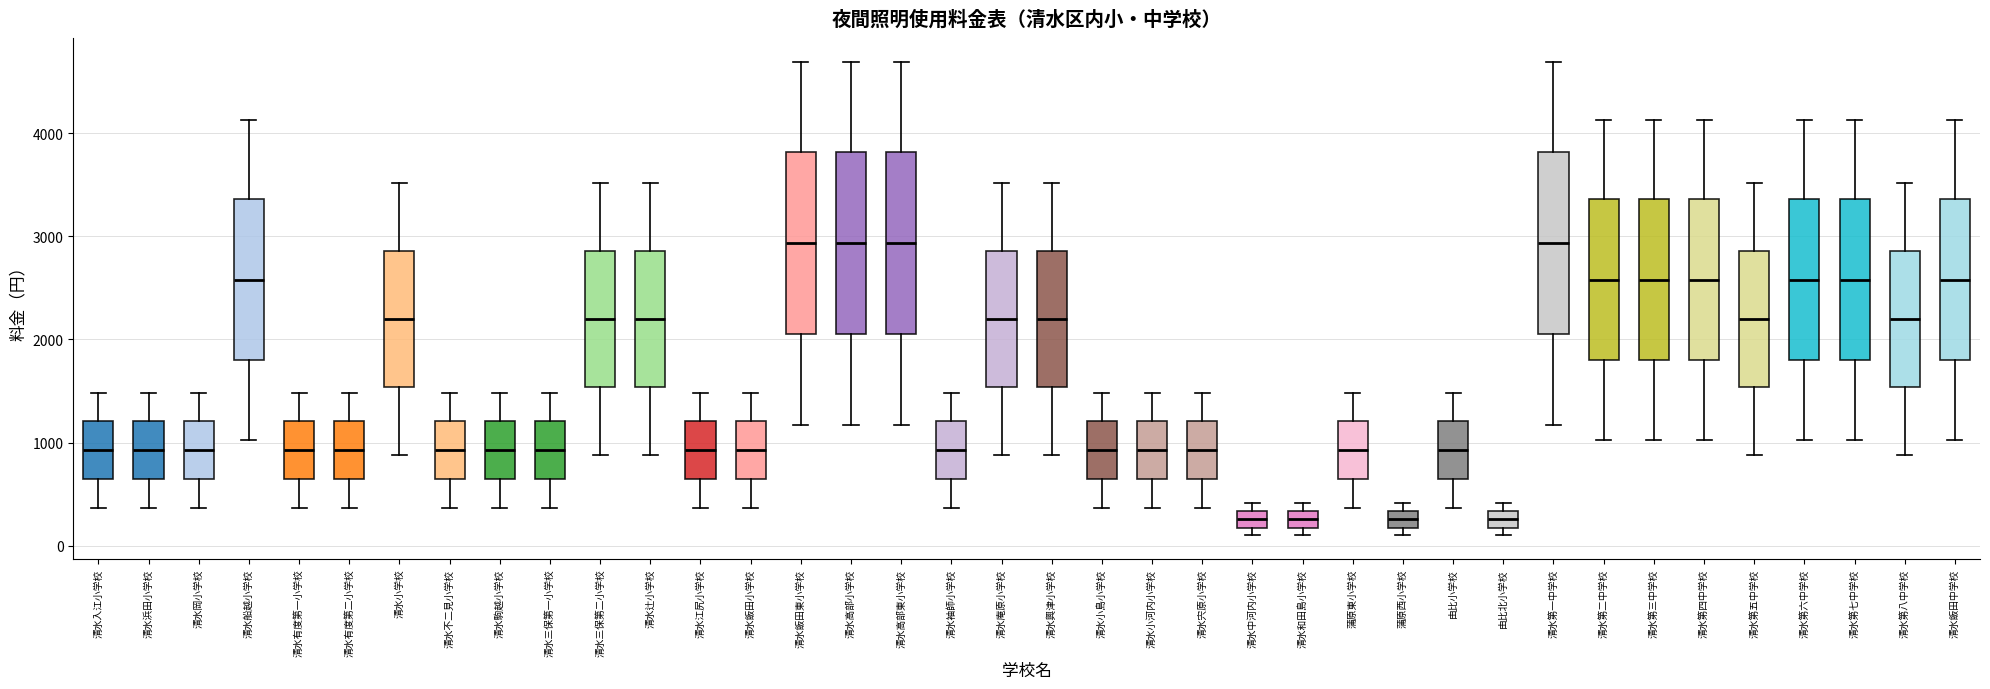

Reading left to right, transcribe this box plot: for each box, give where its median line is, the range the box spans, and where its two whiskers end, as read against the y-axis. The values are not printed on the chart, so give them approximately, as read against the axis.

清水入江小学校: median 900, box 600 to 1200, whiskers 400 to 1500
清水浜田小学校: median 900, box 600 to 1200, whiskers 400 to 1500
清水岡小学校: median 900, box 600 to 1200, whiskers 400 to 1500
清水船越小学校: median 2600, box 1800 to 3400, whiskers 1000 to 4100
清水有度第一小学校: median 900, box 600 to 1200, whiskers 400 to 1500
清水有度第二小学校: median 900, box 600 to 1200, whiskers 400 to 1500
清水小学校: median 2200, box 1500 to 2900, whiskers 900 to 3500
清水不二見小学校: median 900, box 600 to 1200, whiskers 400 to 1500
清水駒越小学校: median 900, box 600 to 1200, whiskers 400 to 1500
清水三保第一小学校: median 900, box 600 to 1200, whiskers 400 to 1500
清水三保第二小学校: median 2200, box 1500 to 2900, whiskers 900 to 3500
清水辻小学校: median 2200, box 1500 to 2900, whiskers 900 to 3500
清水江尻小学校: median 900, box 600 to 1200, whiskers 400 to 1500
清水飯田小学校: median 900, box 600 to 1200, whiskers 400 to 1500
清水飯田東小学校: median 2900, box 2000 to 3800, whiskers 1200 to 4700
清水高部小学校: median 2900, box 2000 to 3800, whiskers 1200 to 4700
清水高部東小学校: median 2900, box 2000 to 3800, whiskers 1200 to 4700
清水袖師小学校: median 900, box 600 to 1200, whiskers 400 to 1500
清水庵原小学校: median 2200, box 1500 to 2900, whiskers 900 to 3500
清水興津小学校: median 2200, box 1500 to 2900, whiskers 900 to 3500
清水小島小学校: median 900, box 600 to 1200, whiskers 400 to 1500
清水小河内小学校: median 900, box 600 to 1200, whiskers 400 to 1500
清水宍原小学校: median 900, box 600 to 1200, whiskers 400 to 1500
清水中河内小学校: median 300 (inside the box), box 200 to 300, whiskers 100 to 400
清水和田島小学校: median 300 (inside the box), box 200 to 300, whiskers 100 to 400
蒲原東小学校: median 900, box 600 to 1200, whiskers 400 to 1500
蒲原西小学校: median 300 (inside the box), box 200 to 300, whiskers 100 to 400
由比小学校: median 900, box 600 to 1200, whiskers 400 to 1500
由比北小学校: median 300 (inside the box), box 200 to 300, whiskers 100 to 400
清水第一中学校: median 2900, box 2000 to 3800, whiskers 1200 to 4700
清水第二中学校: median 2600, box 1800 to 3400, whiskers 1000 to 4100
清水第三中学校: median 2600, box 1800 to 3400, whiskers 1000 to 4100
清水第四中学校: median 2600, box 1800 to 3400, whiskers 1000 to 4100
清水第五中学校: median 2200, box 1500 to 2900, whiskers 900 to 3500
清水第六中学校: median 2600, box 1800 to 3400, whiskers 1000 to 4100
清水第七中学校: median 2600, box 1800 to 3400, whiskers 1000 to 4100
清水第八中学校: median 2200, box 1500 to 2900, whiskers 900 to 3500
清水飯田中学校: median 2600, box 1800 to 3400, whiskers 1000 to 4100